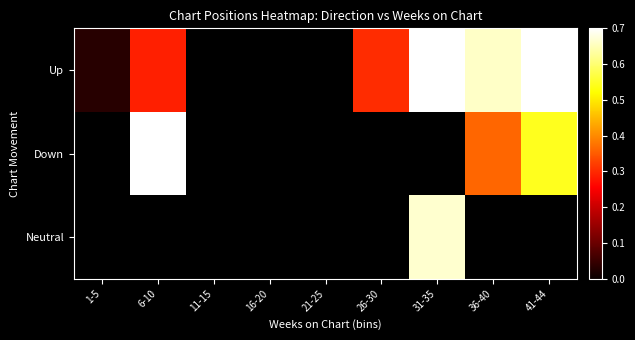

Which series has the largest range (max minus min)?

Up